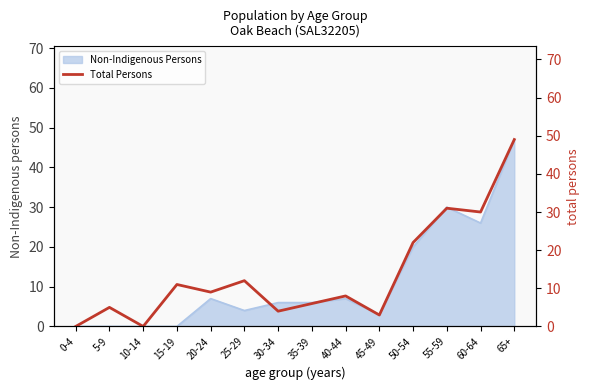

Where is the data nearest to the value 24?

50-54